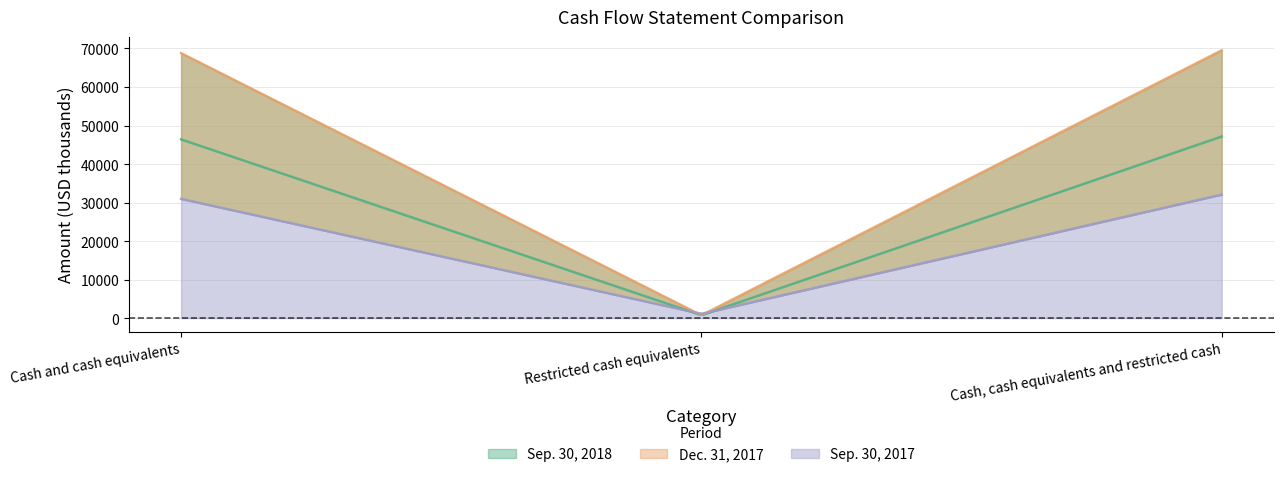

Reading right to left, what are all the values shown in this chart?

Sep. 30, 2018: 47143	744	46399
Dec. 31, 2017: 69533	744	68789
Sep. 30, 2017: 32076	1116	30960